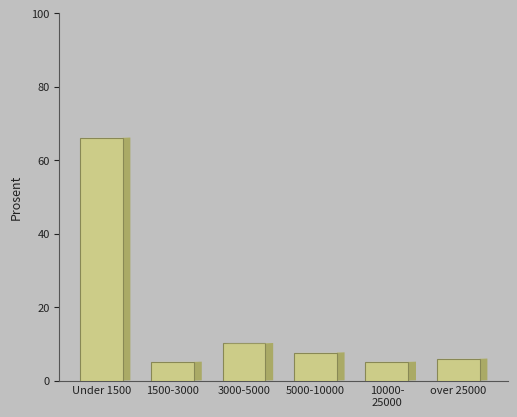

Reading left to right, list all the values displayed in this chart.

66.1	5.1	10.2	7.6	5.1	5.9